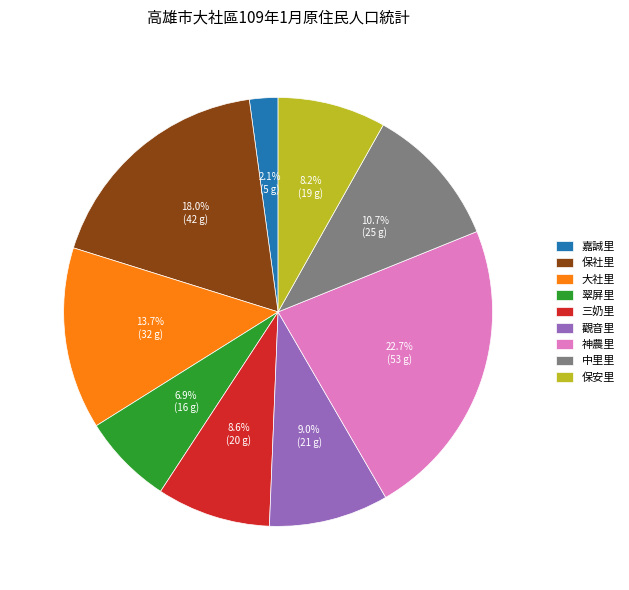

To the nearest percent, what is the average slice percentage?

11%